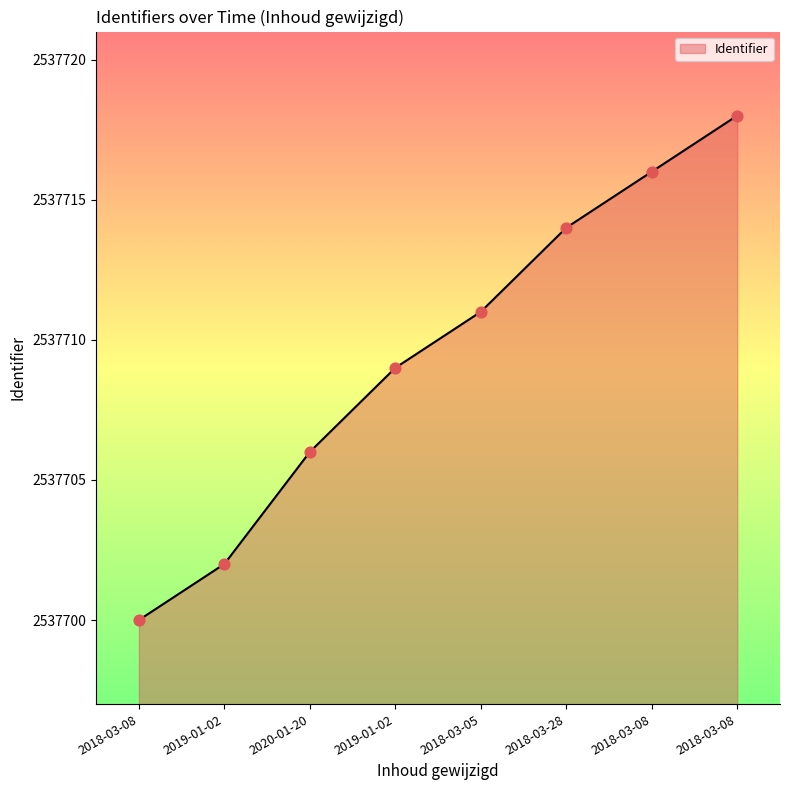

Between 2018-03-05 and 2018-03-08, which is larger?

2018-03-08